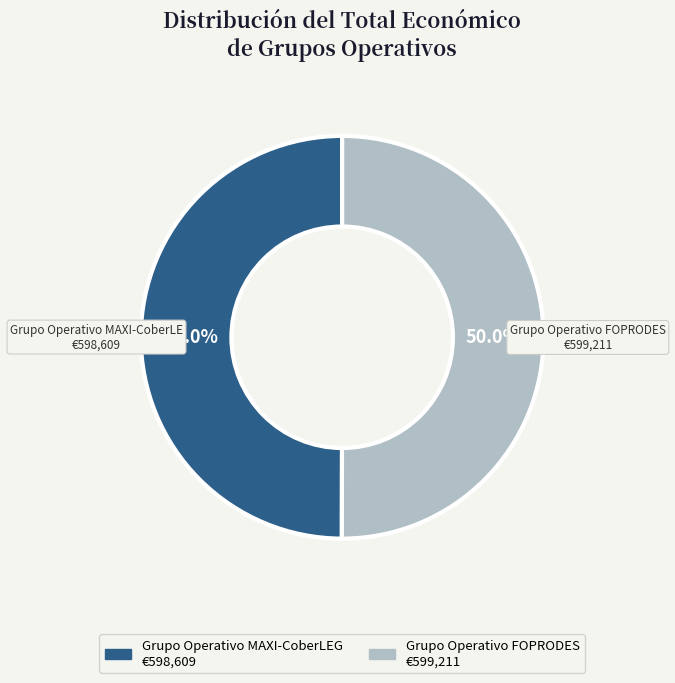

What is the ratio of the value at Grupo Operativo MAXI-CoberLEG to the value at Grupo Operativo FOPRODES?

1.0